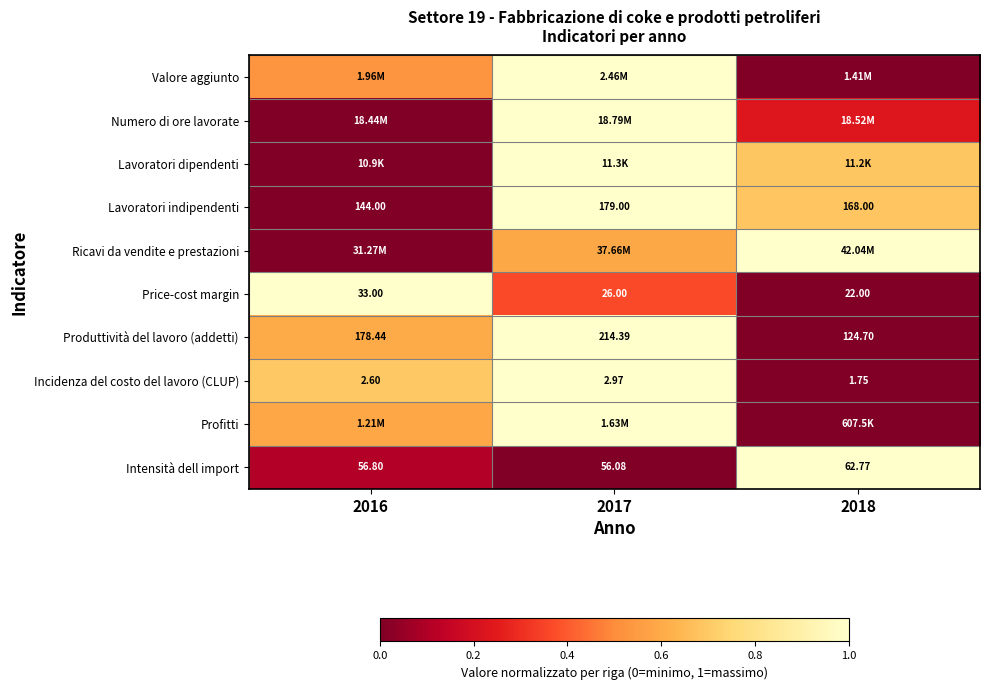

What is the spread (max minus min) of values at 2016?

1.0